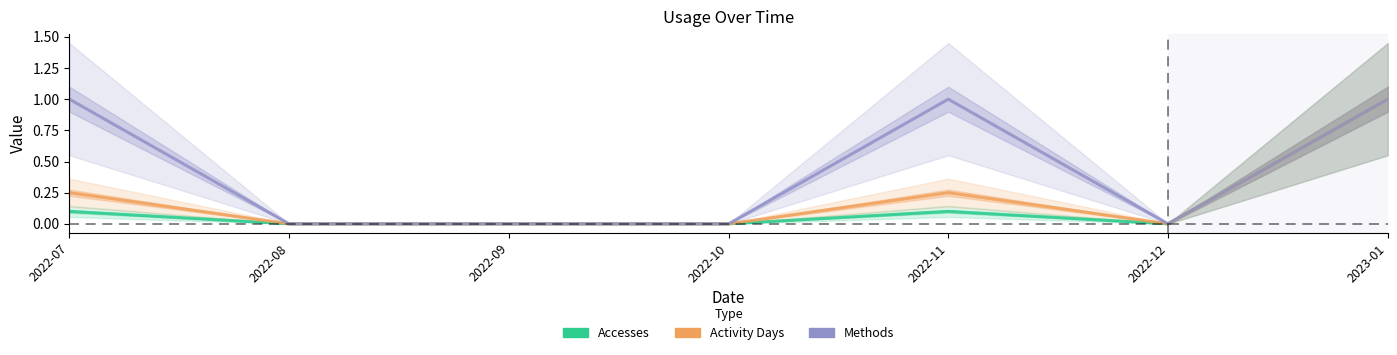

At which label does Activity Days reach its peak?

2023-01